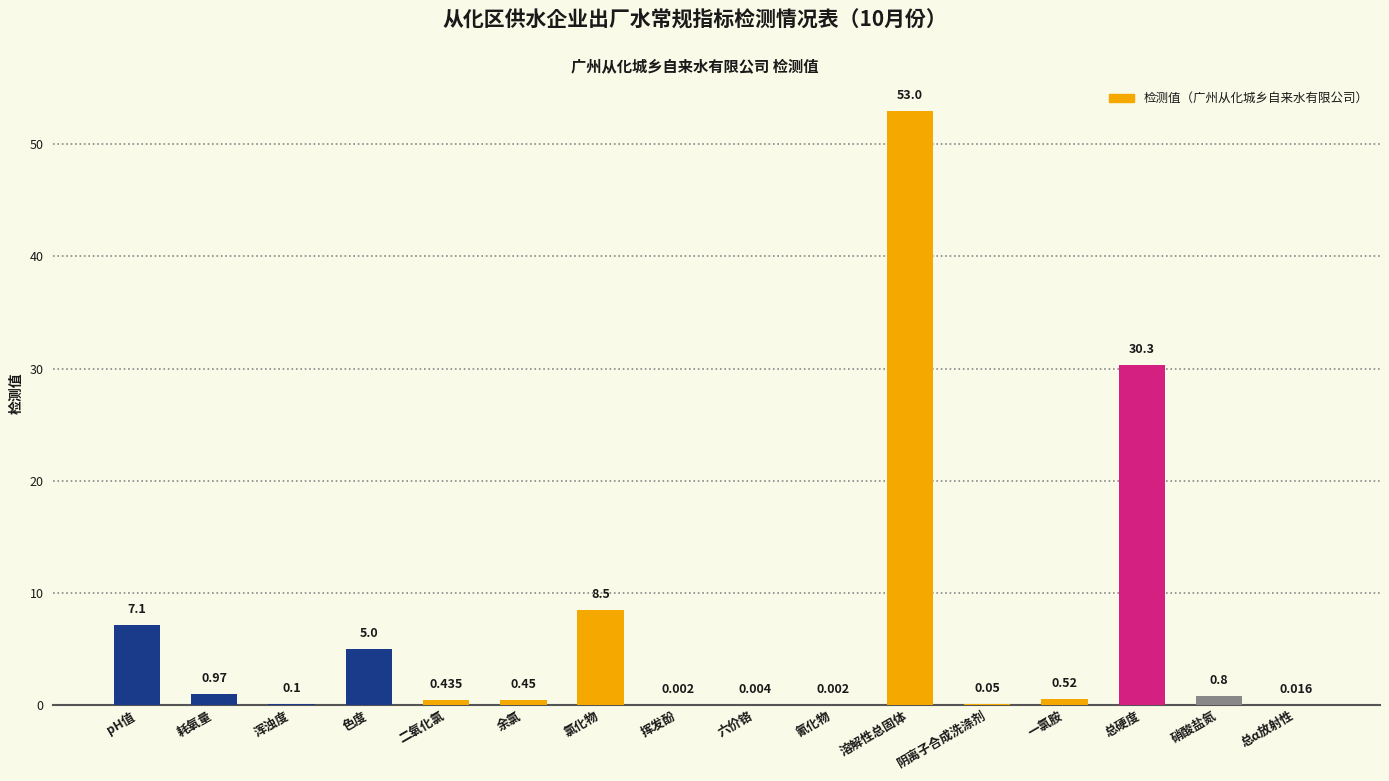

Between 六价铬 and 总硬度, which is larger?

总硬度